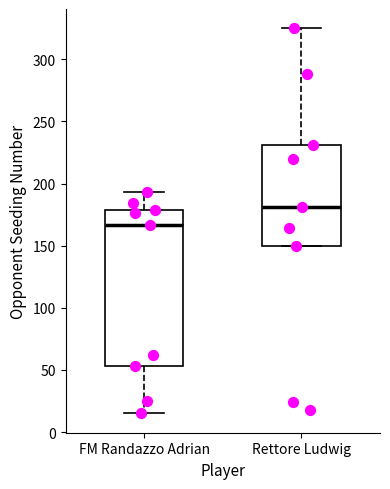

Reading left to right, read every box against the y-axis: the position of its median line, the range the box covers, and the ends of its whiskers. The values are not printed on the chart, so give them approximately, as read against the axis.

FM Randazzo Adrian: median 165, box 55 to 180, whiskers 15 to 195
Rettore Ludwig: median 180, box 150 to 230, whiskers 150 to 325